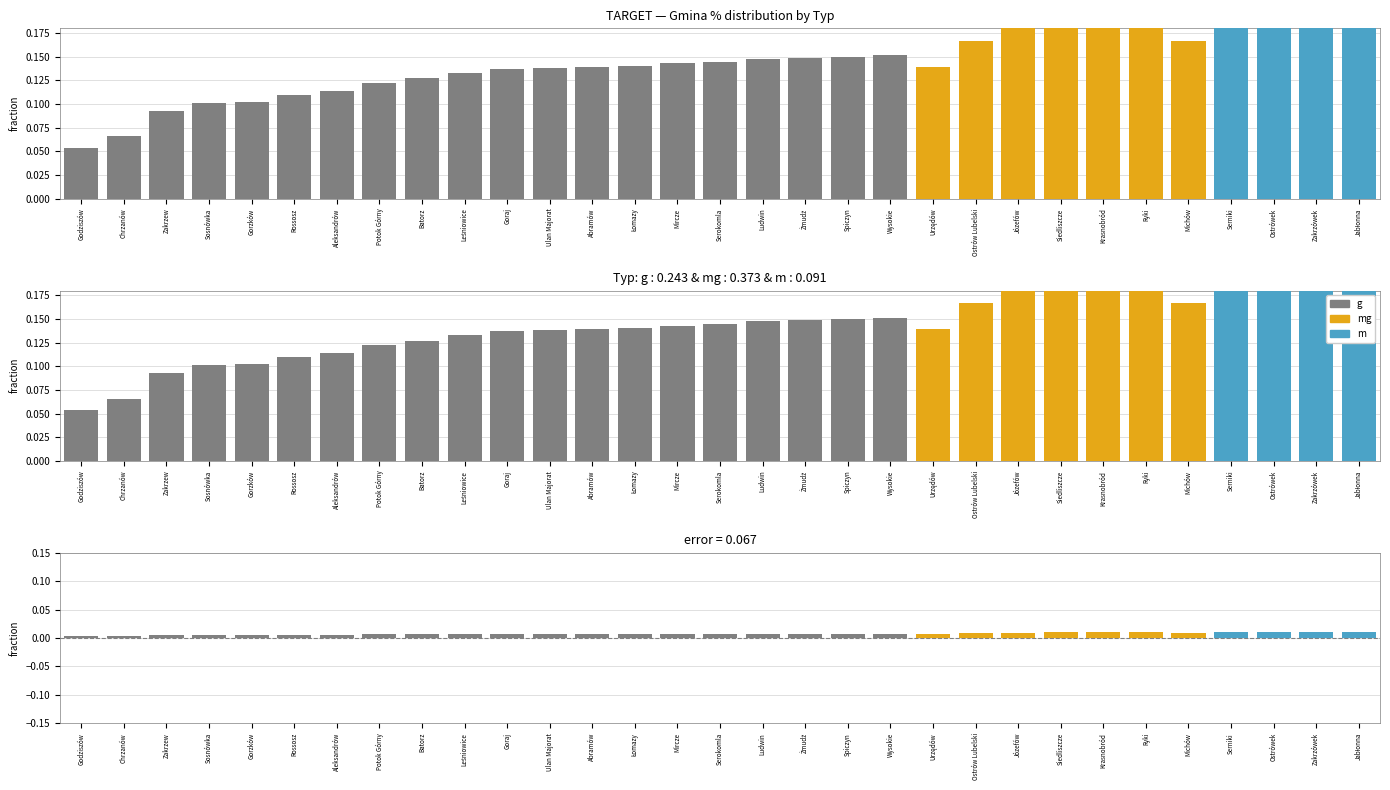

What are all the series names shown in the legend?

g, mg, m